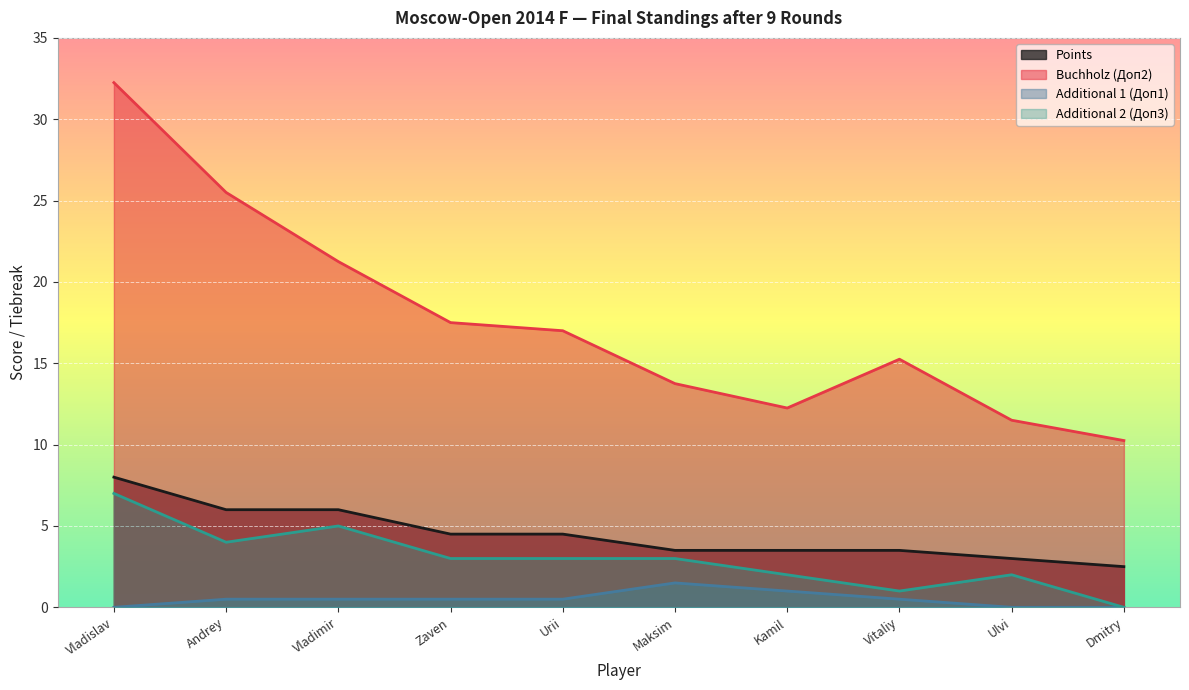

True or false: Add1 and Add2 intersect in this chart.

False